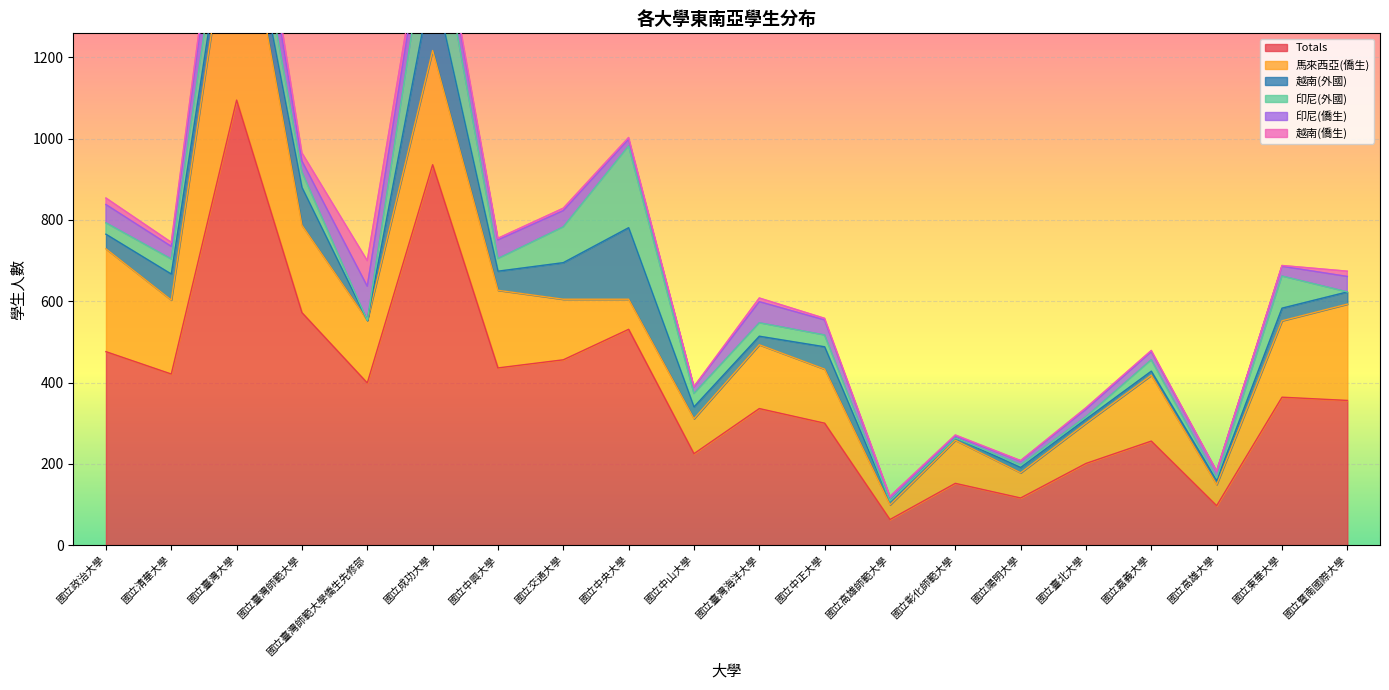

What is the maximum value for 越南(外國)?

179